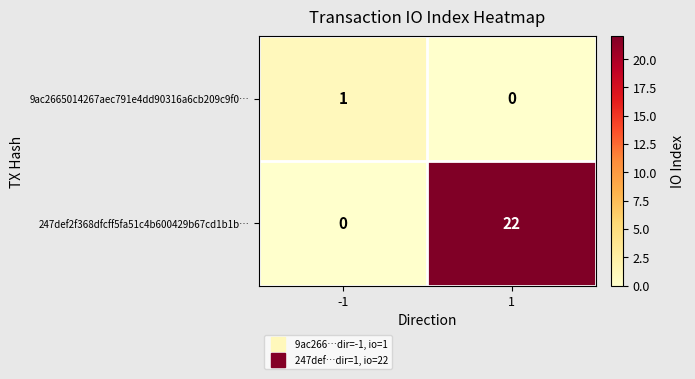

At -1, list the series in order from smallest to largest.

247def2f368dfcff5fa51c4b600429b67cd1b1b…, 9ac2665014267aec791e4dd90316a6cb209c9f0…